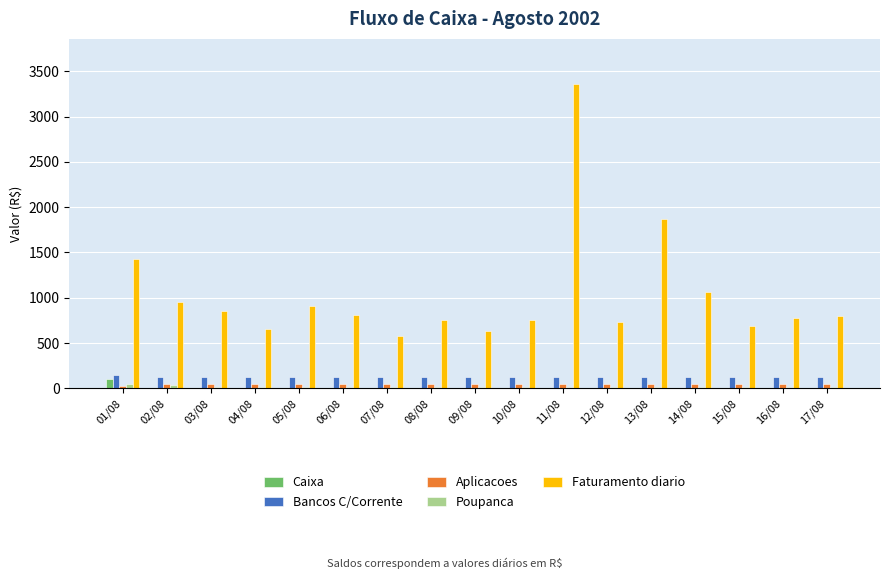

The value of Bancos C/Corrente at 11/08 is 120.0. True or false?

True